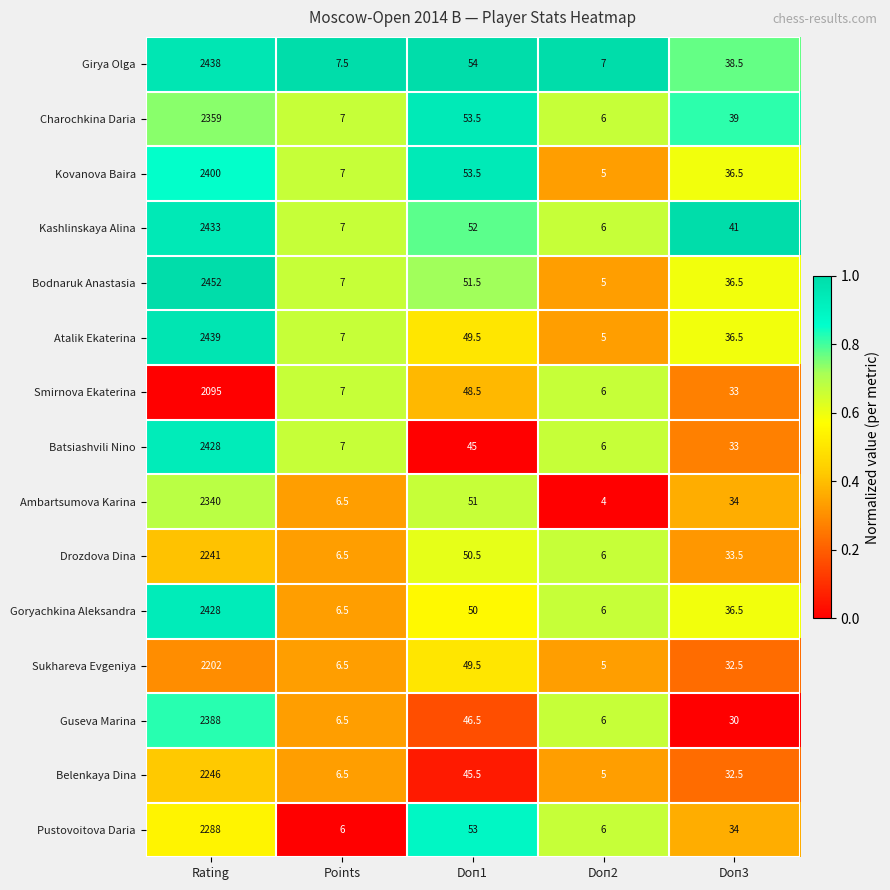

Rank the categories by Smirnova Ekaterina value from lowest to highest.

Doп2, Points, Doп3, Doп1, Rating